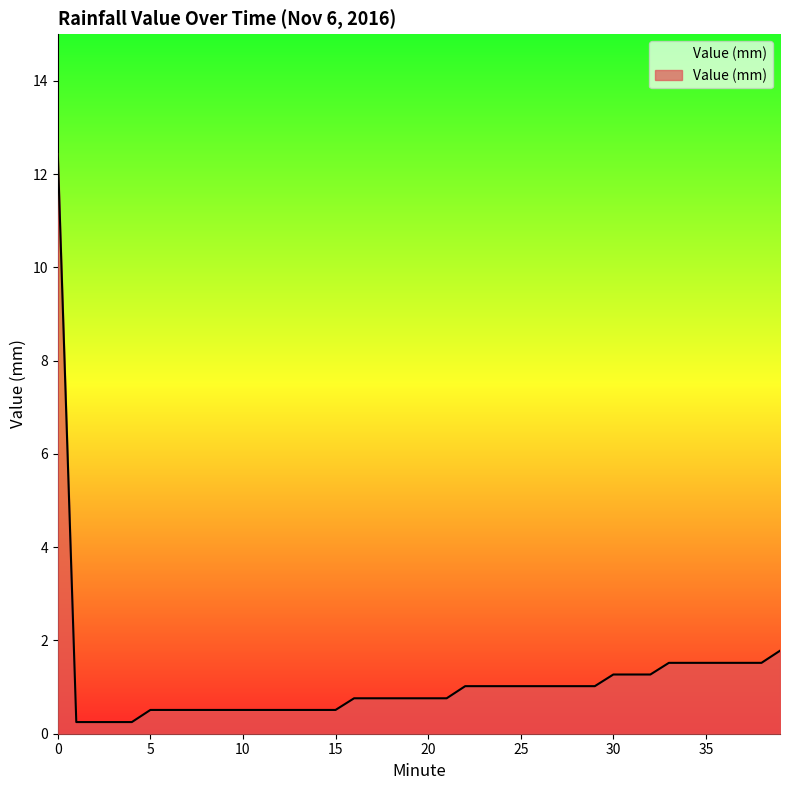

Does the chart display data point markers on the line(s)?

No